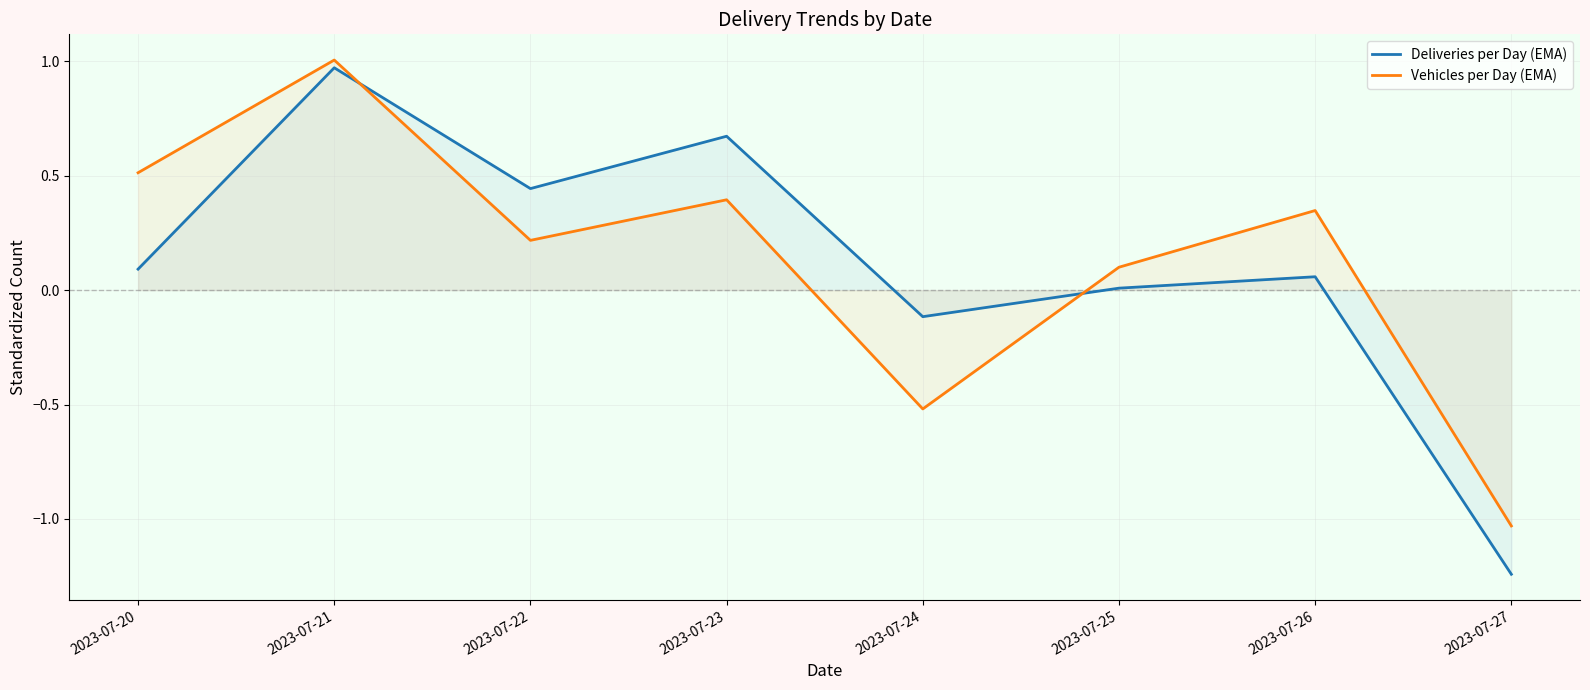

Where is the first local minimum for Deliveries per Day (EMA)?

2023-07-22